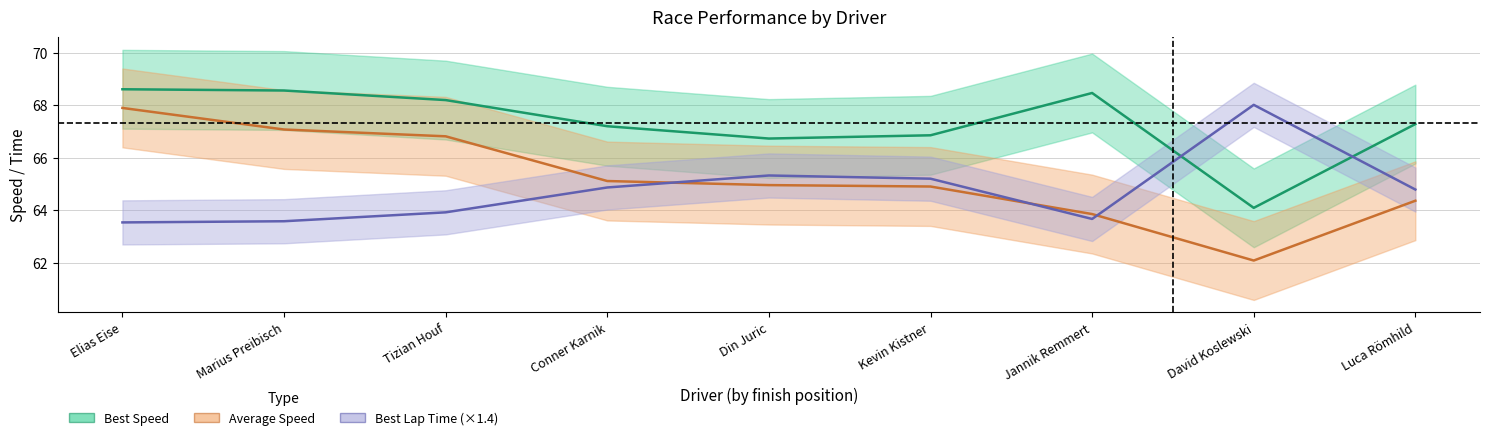

Which series has the largest range (max minus min)?

Average Speed